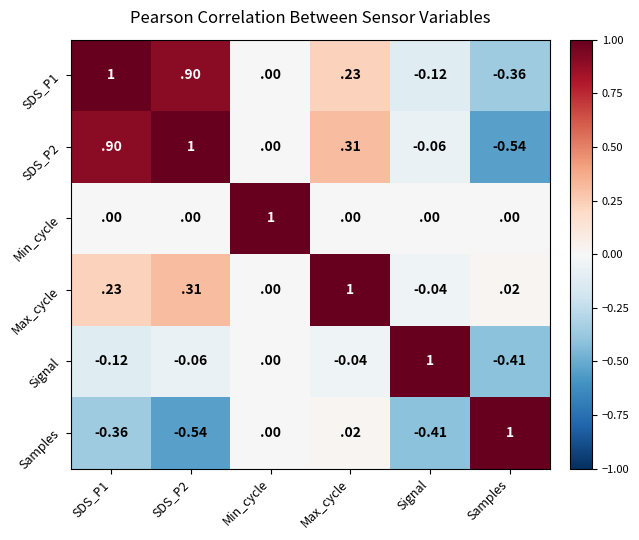

At which label does SDS_P1 reach its minimum?

Samples